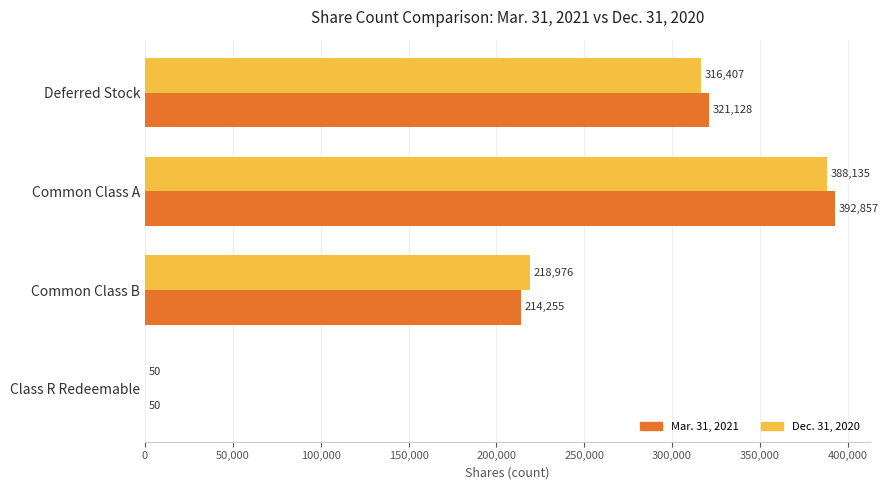

What is the greatest value displayed?

392857